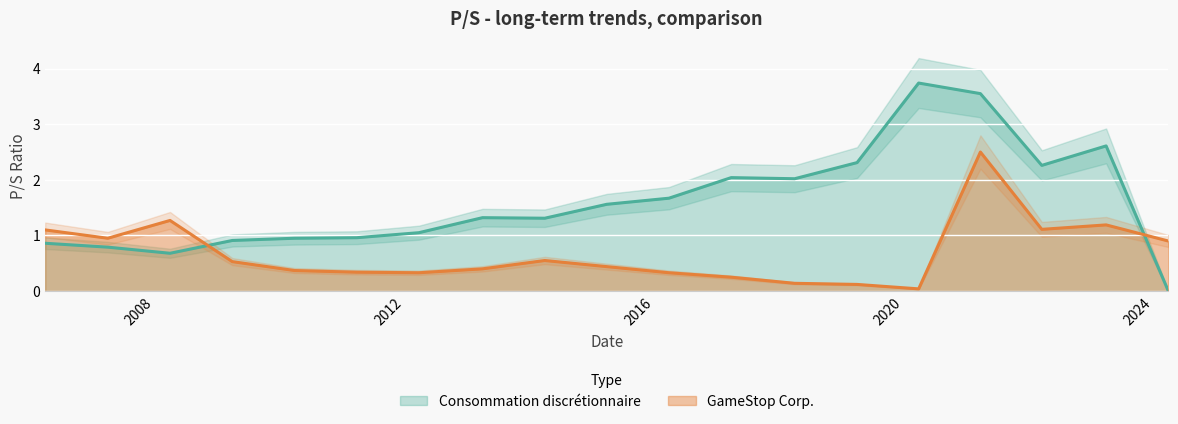

Reading left to right, what are all the values shown in this chart?

Consommation discrétionnaire: 0.9	0.8	0.7	0.9	0.9	1.0	1.1	1.3	1.3	1.6	1.7	2.0	2.0	2.3	3.7	3.5	2.3	2.6	0.0
GameStop Corp.: 1.1	0.9	1.3	0.5	0.4	0.3	0.3	0.4	0.6	0.4	0.3	0.2	0.1	0.1	0.0	2.5	1.1	1.2	0.9